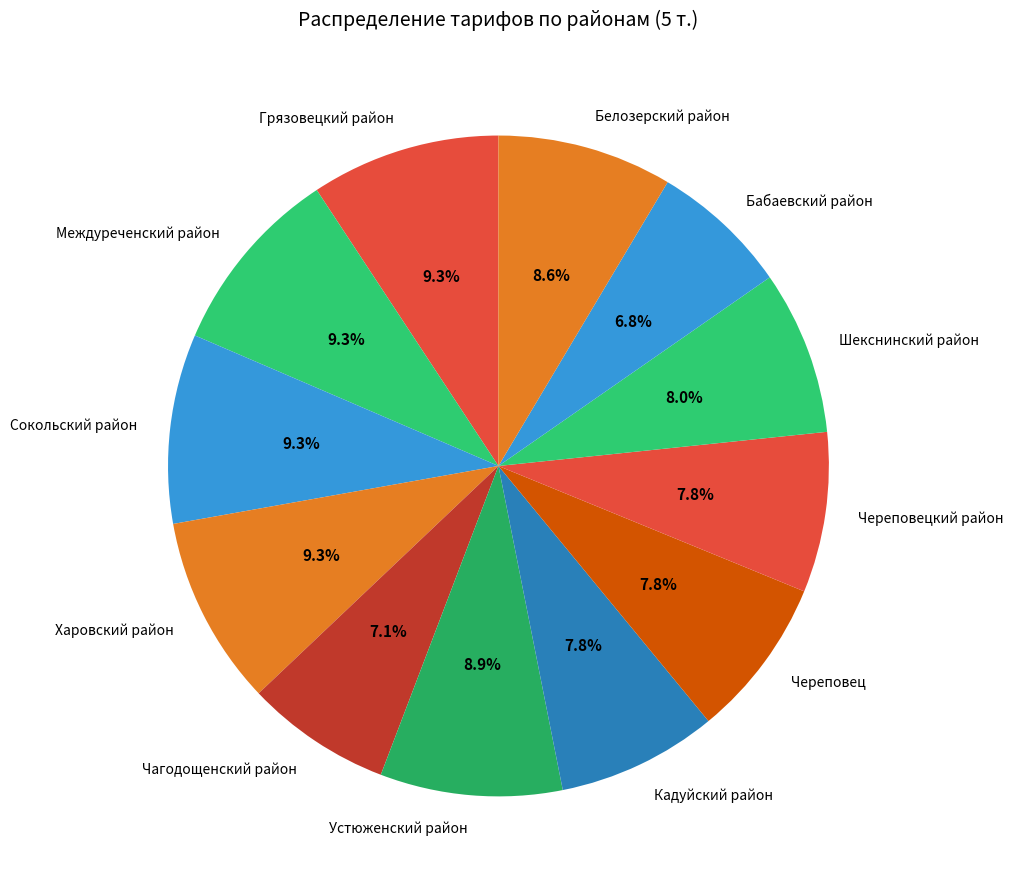

What percentage is the Бабаевский район slice, to the nearest percent?

7%